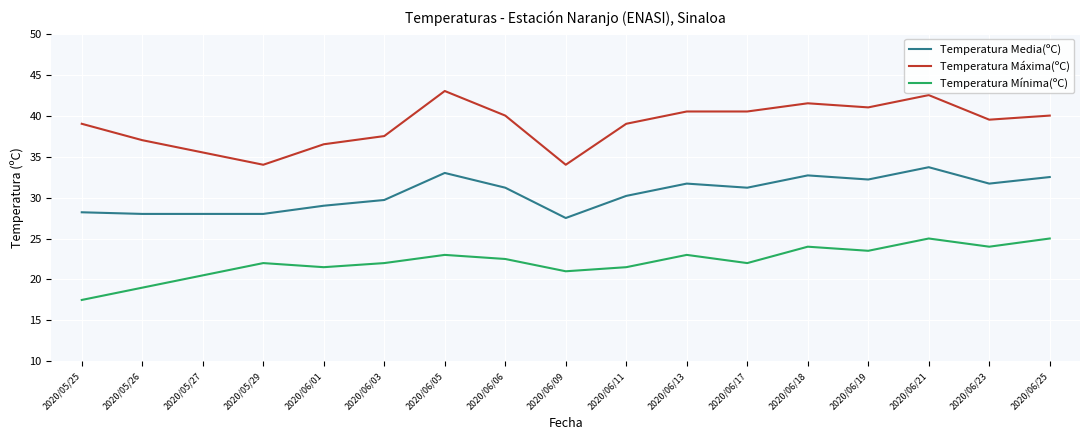

True or false: Temperatura Mínima(ºC) and Temperatura Máxima(ºC) cross at least once.

False